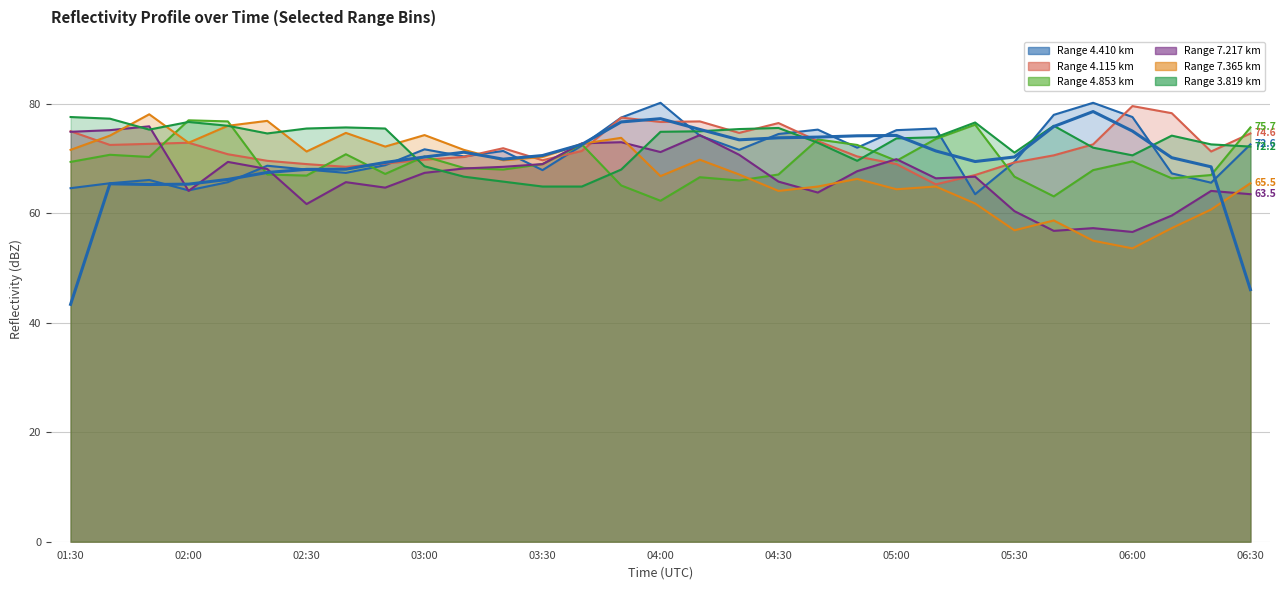

What is the label of the 15th point from the left?

2001/06/23 03:50